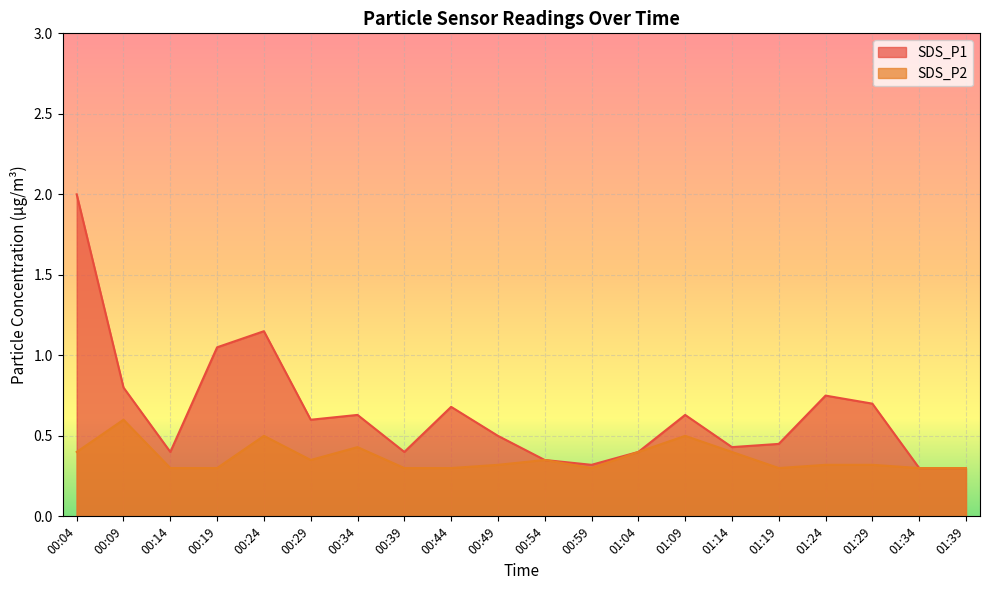

What is the difference between the maximum and minimum values in the SDS_P1 series?

1.7